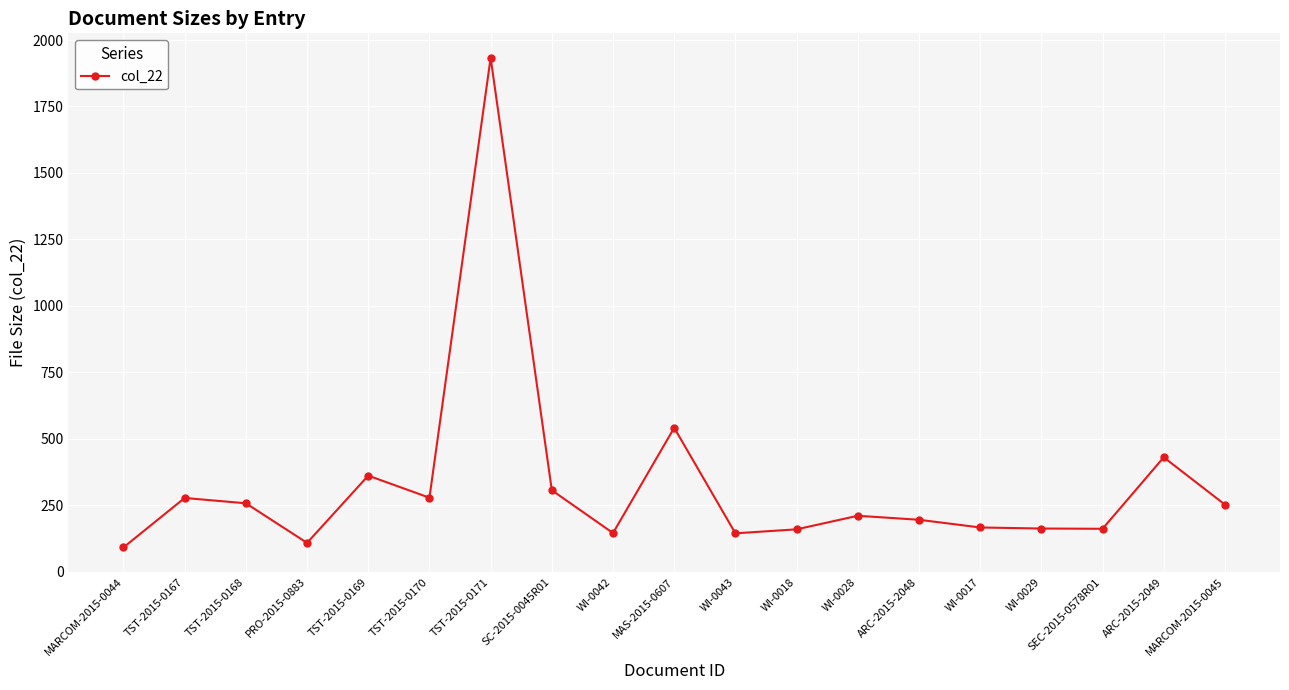

At which category does the data reach its first local valley?

PRO-2015-0883